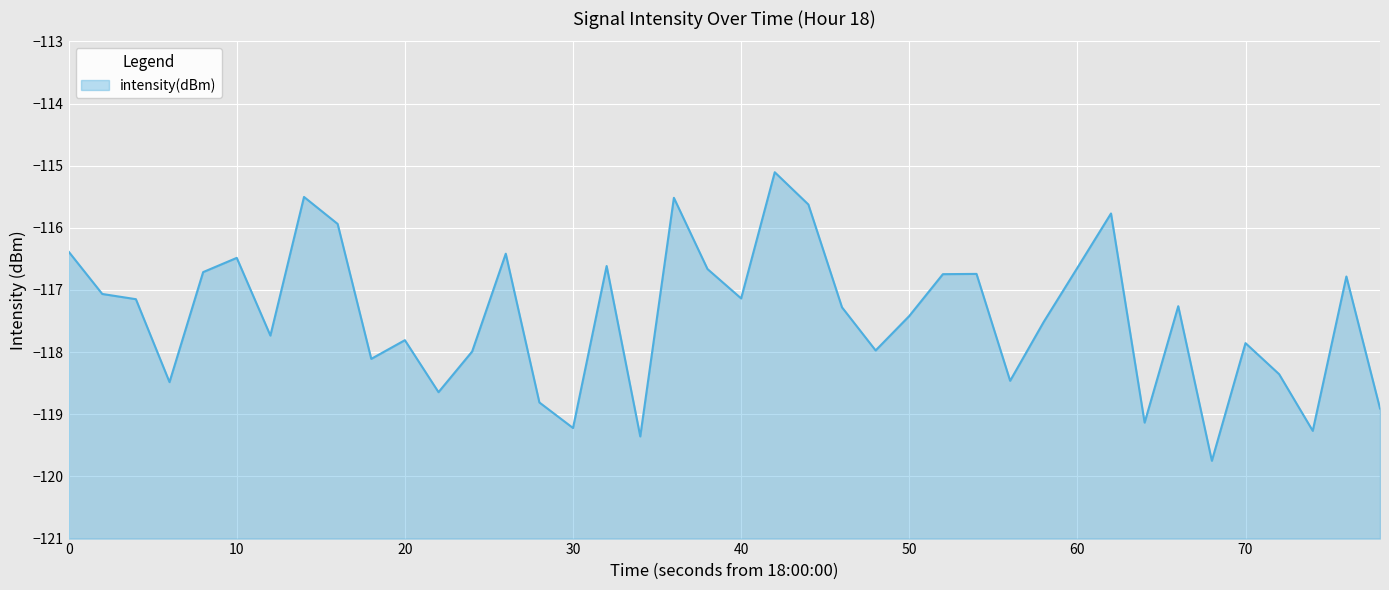

What is the approximate value at 30?

-119.2